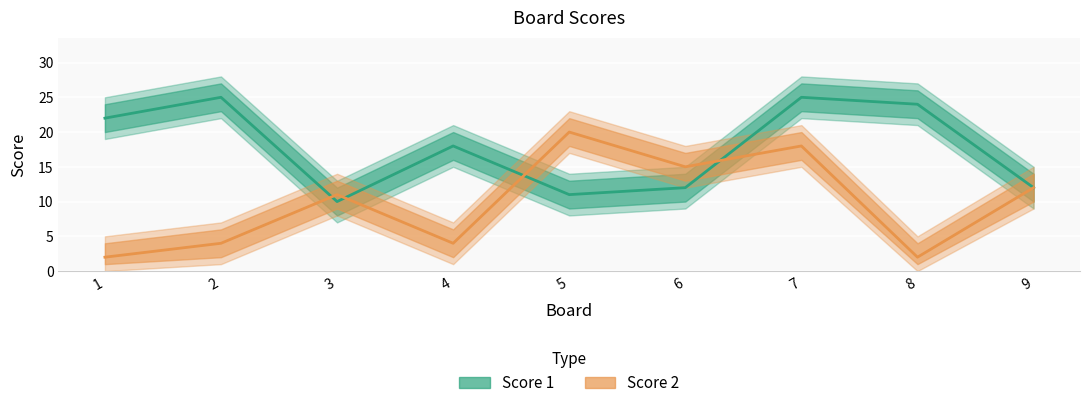

True or false: Score 1 has a value of 25 at 7.

True